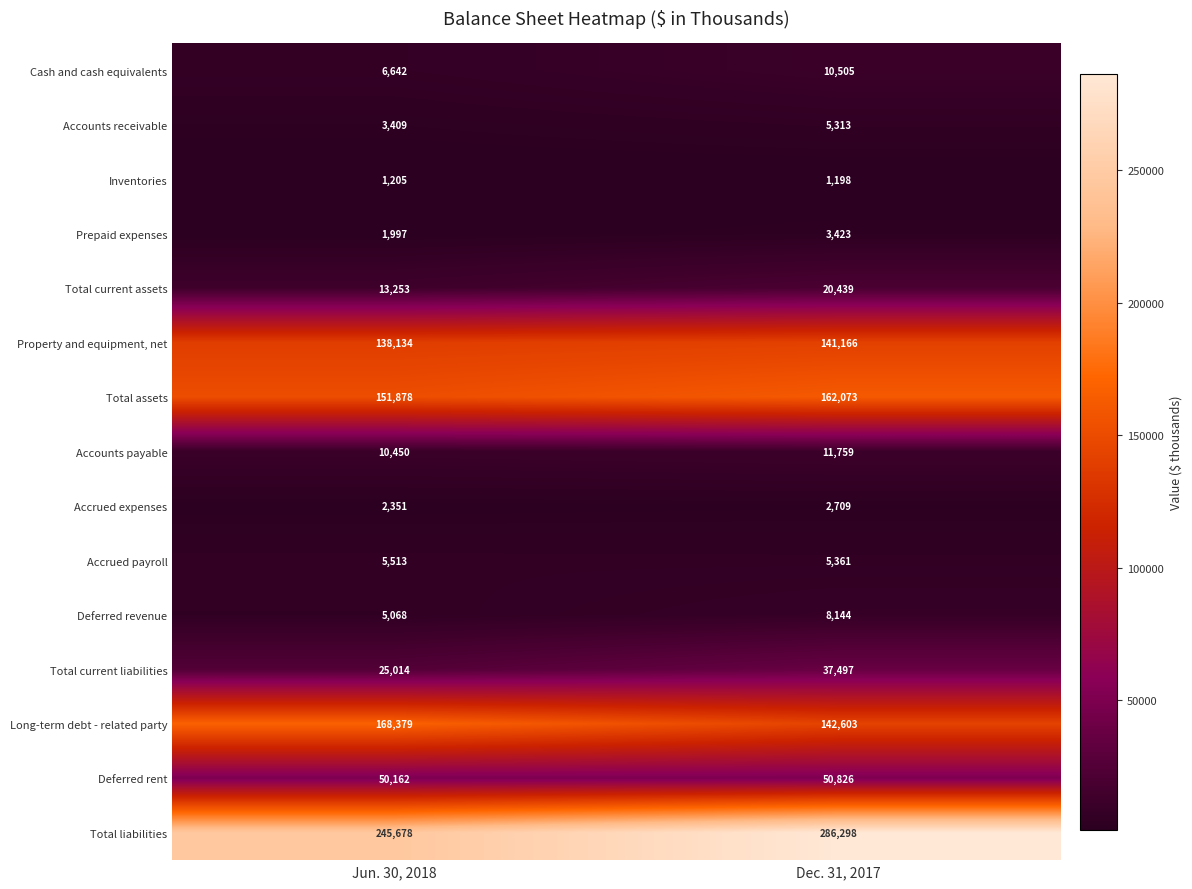

What is the spread (max minus min) of values at Dec. 31, 2017?

285100